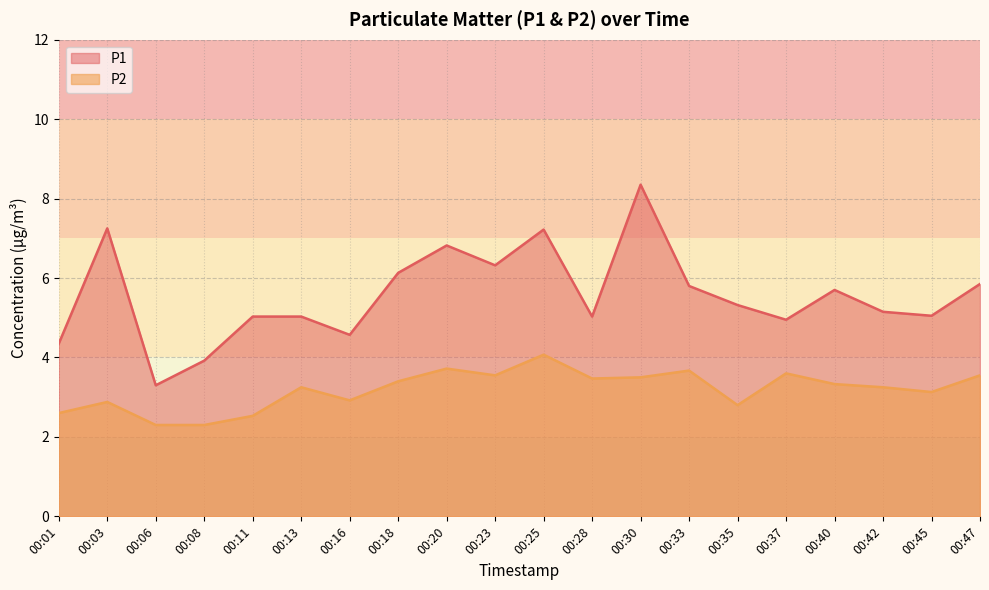

What is the difference between the maximum and second lowest values in the P2 series?

1.8